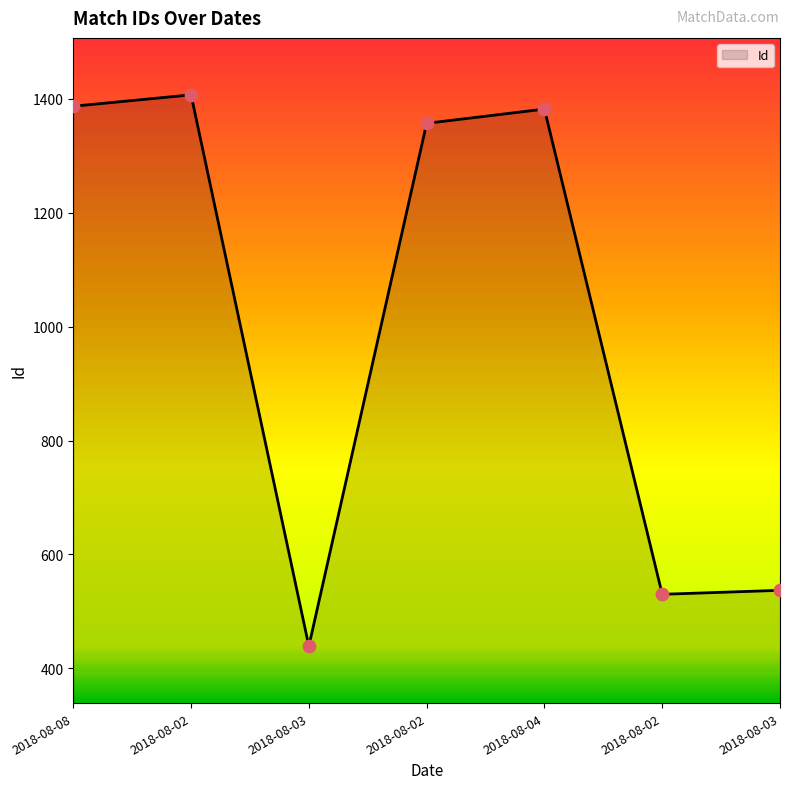

How many lines are shown in the chart?

1